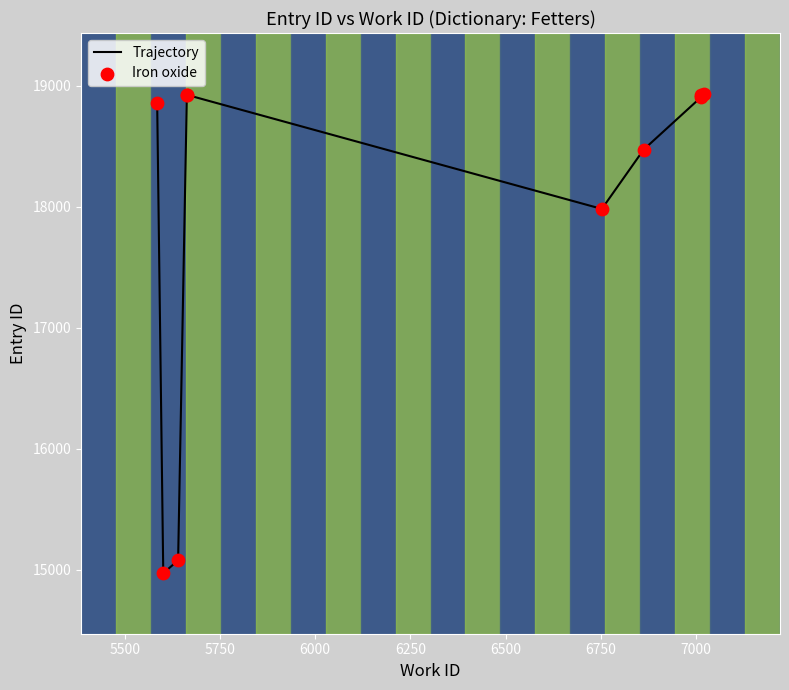

Which series has the widest spread of Y values?

Trajectory